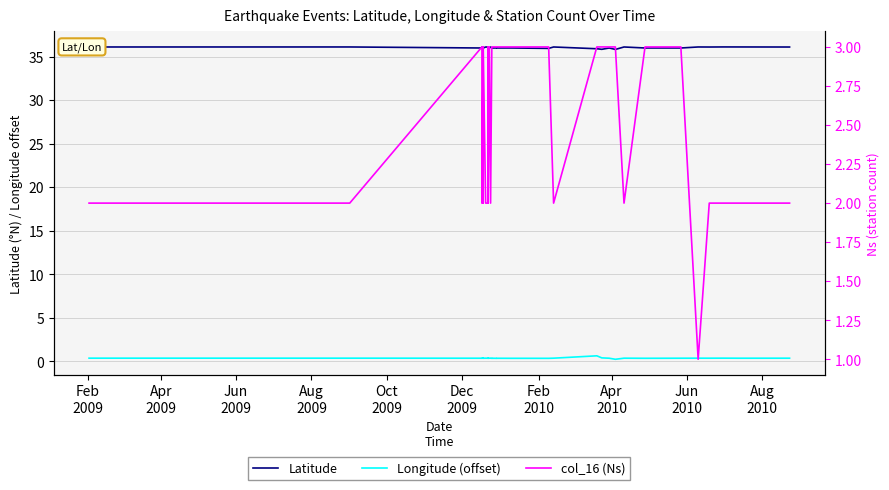

True or false: col_16 (Ns) and Latitude cross at least once.

False